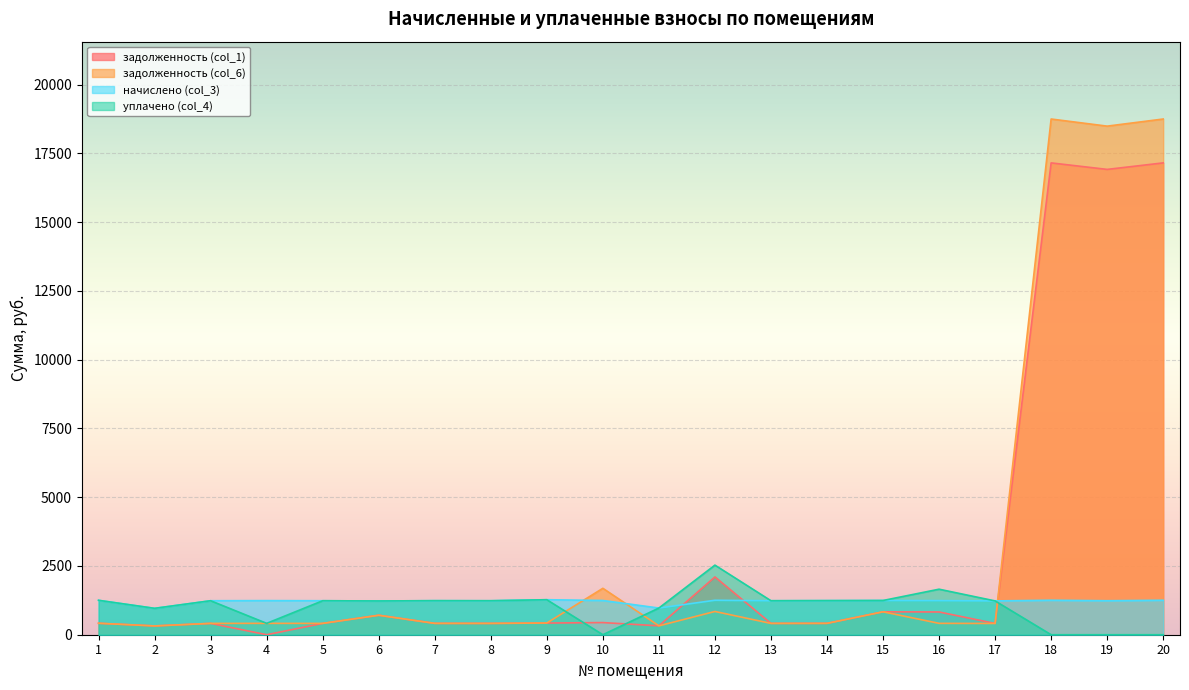

How many intersections are there between начислено (col_3) and задолженность (col_1)?

3